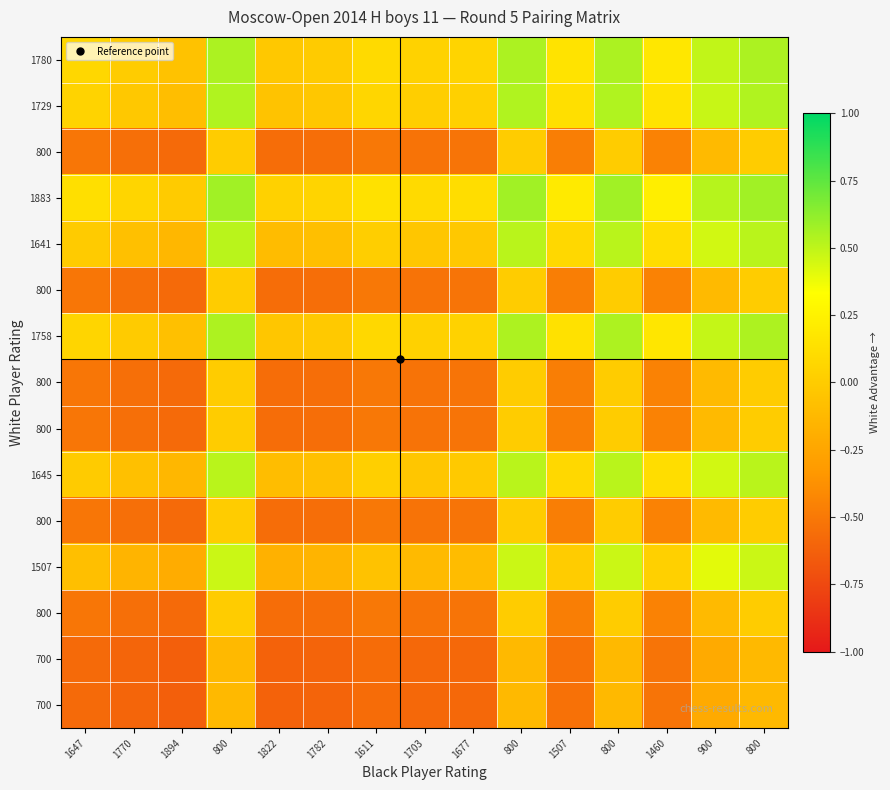

At which category is the sum across all series the highest?

800